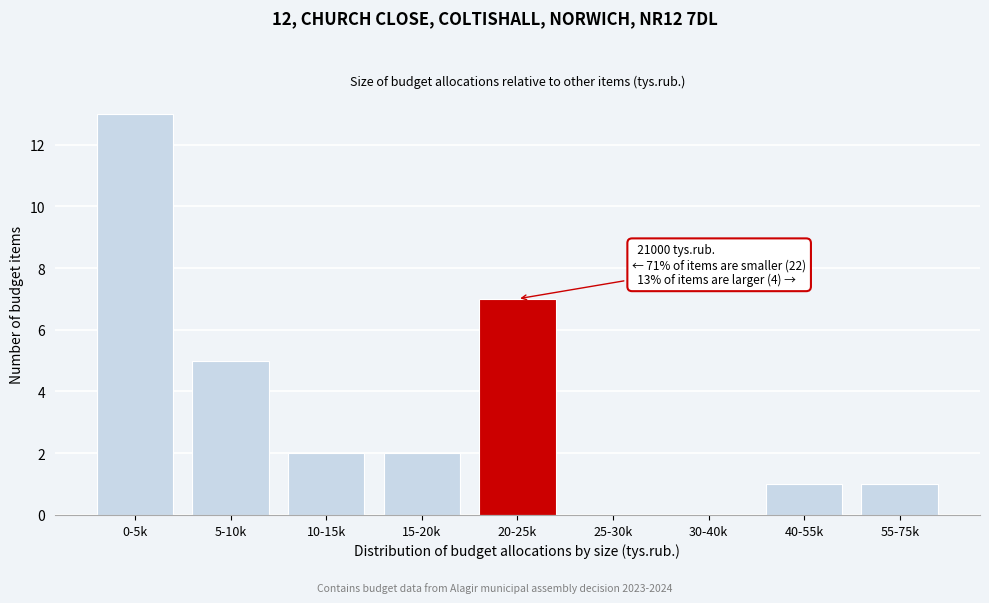

Reading left to right, extract all data points from this chart.

0-5k=13	5-10k=5	10-15k=2	15-20k=2	20-25k=7	25-30k=0	30-40k=0	40-55k=1	55-75k=1